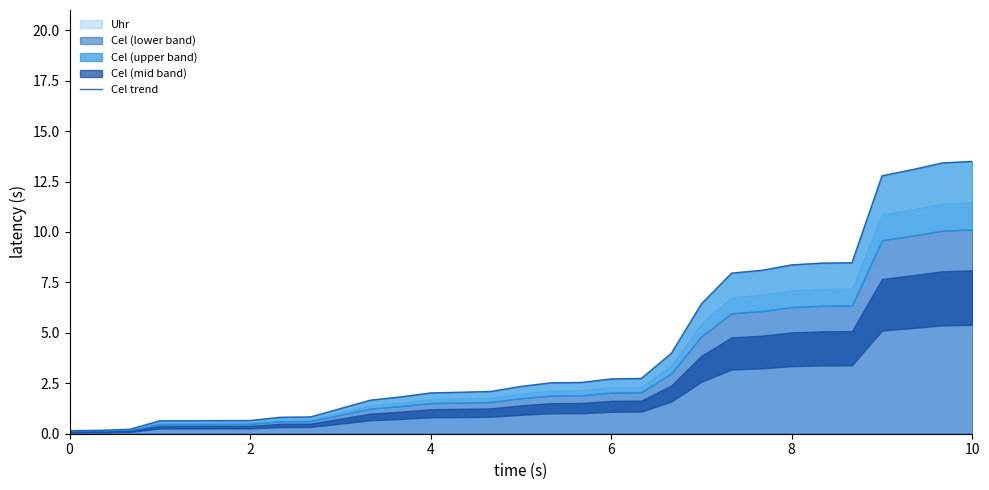

Does the chart display data point markers on the line(s)?

No